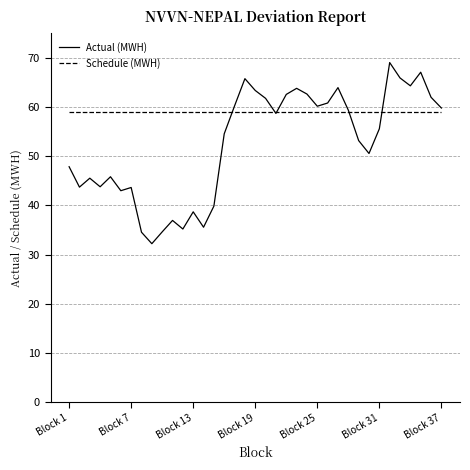

Rank the series by their maximum value, from lowest to highest.

Schedule (MWH), Actual (MWH)